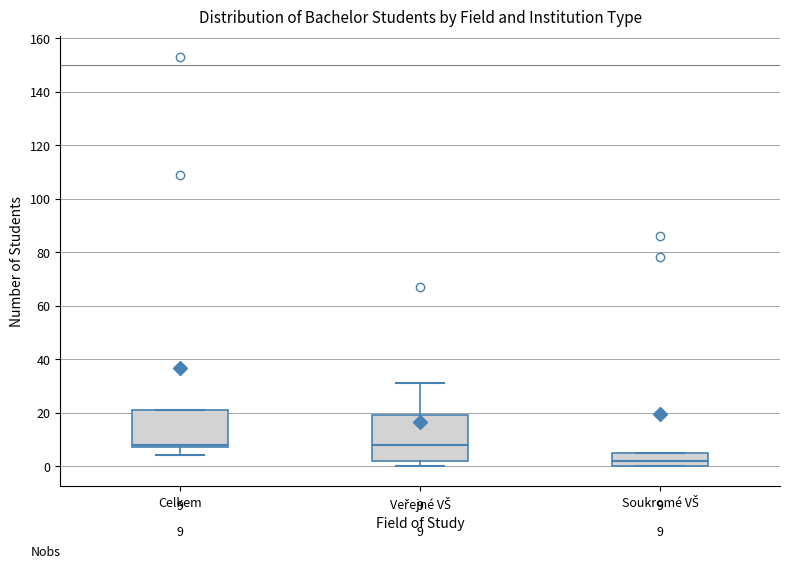

Comparing the boxes themselves (not the whiskers), which one is the tallest?

Veřejné VŠ